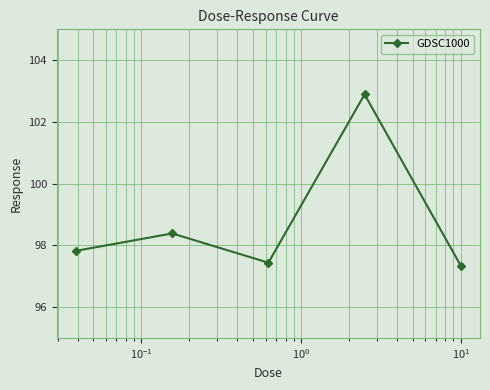

How many categories are shown in the chart?

5